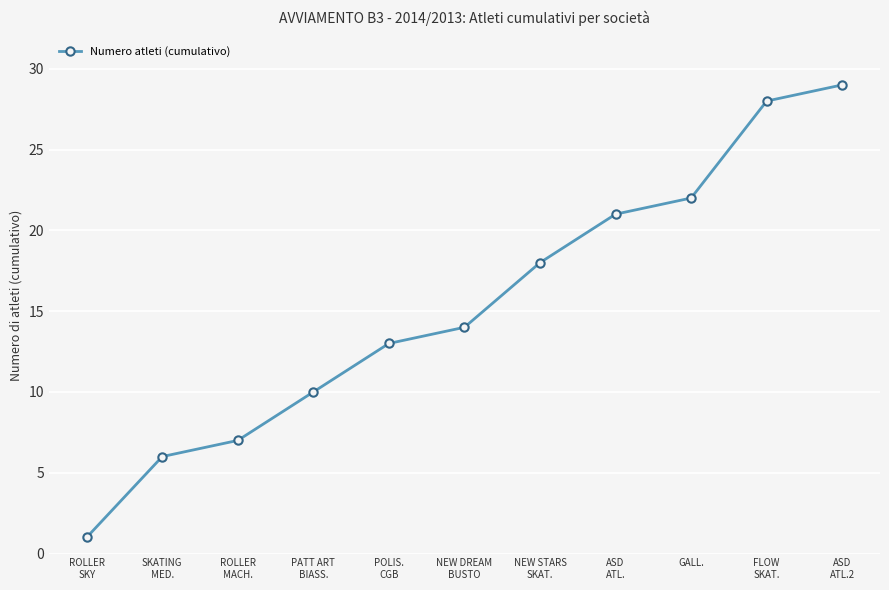

How many data points does each series have?

11